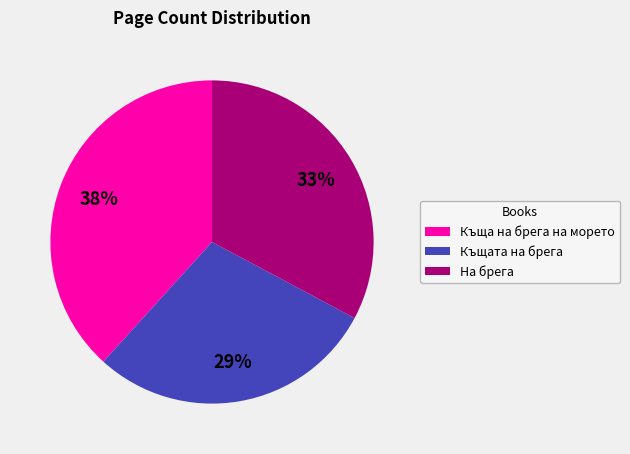

Rank the categories by value from lowest to highest.

Къщата на брега, На брега, Къща на брега на морето